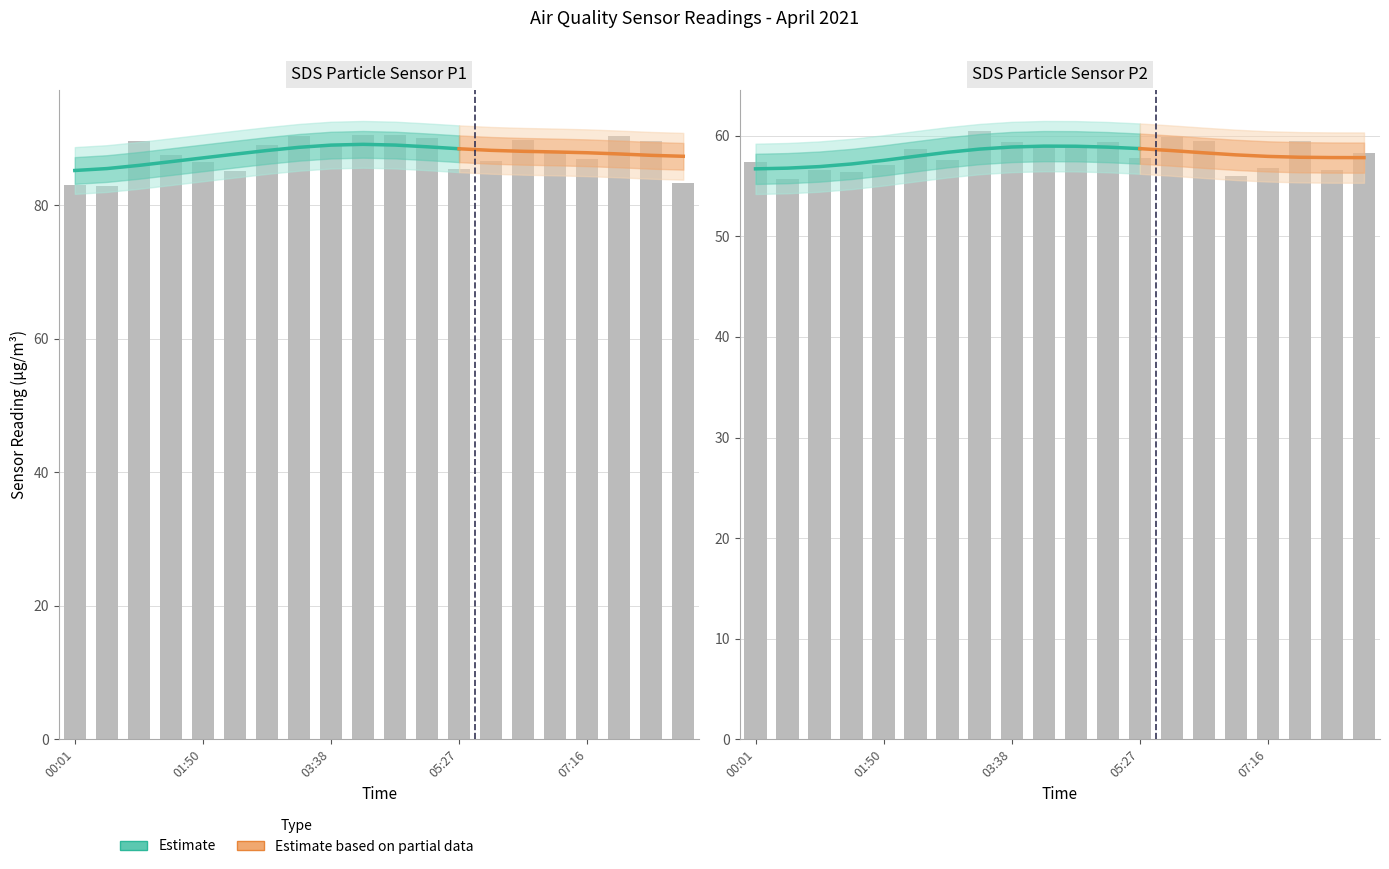

At which category is the sum across all series the highest?

03:11